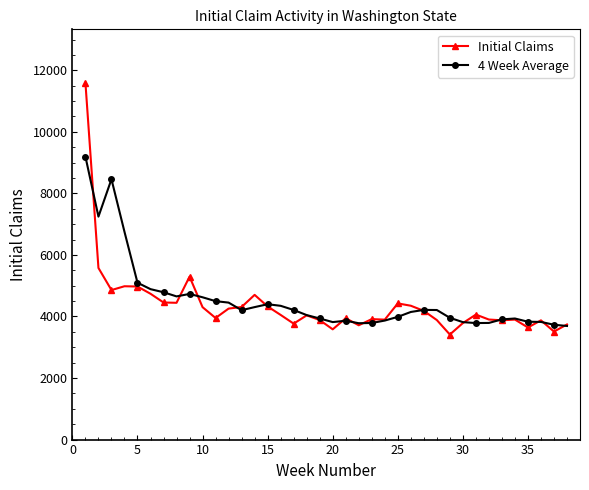

Which series has the largest total across all categories?

4 Week Average